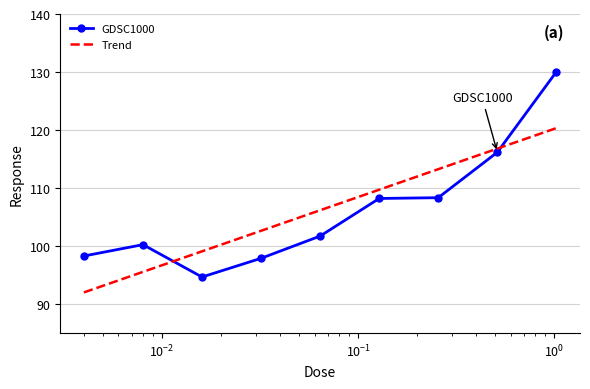

At which label does the data first exceed 101?

0.064